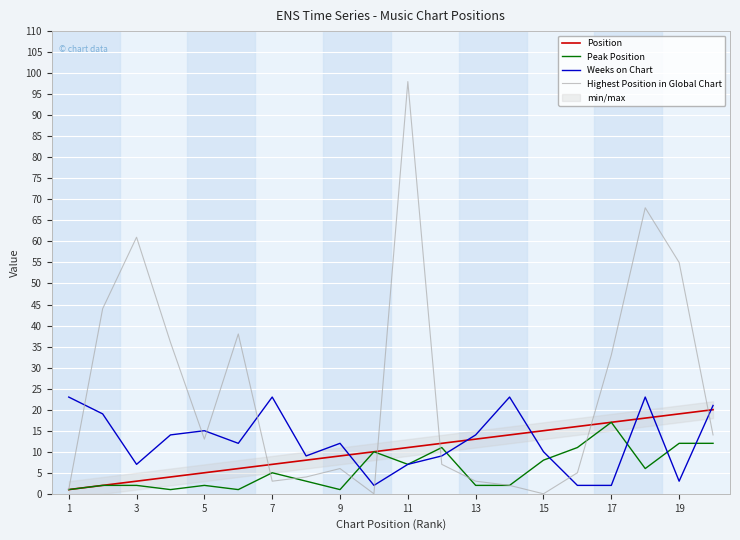

The Peak Position series shows 5 at 7. True or false?

True